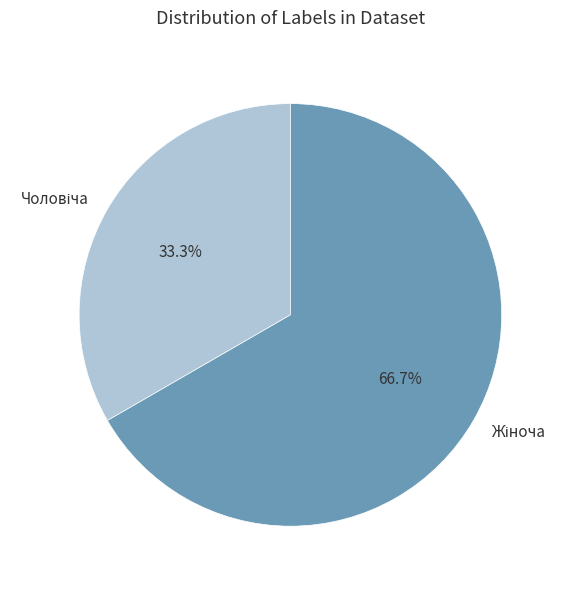

Is there any slice that represents more than half of the pie?

Yes